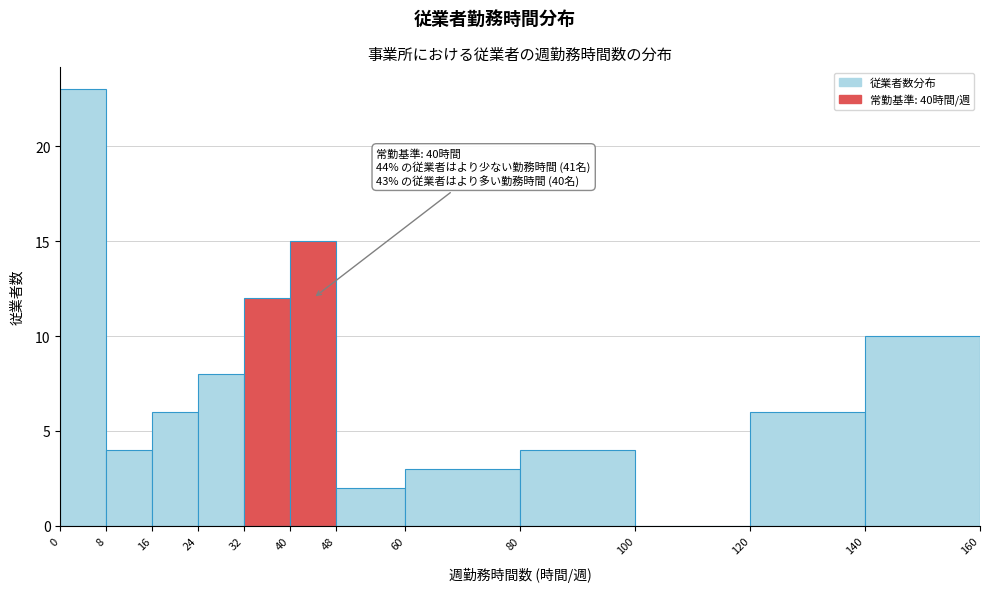

Over which range of the x-axis is the bar tallest?

0 to 8